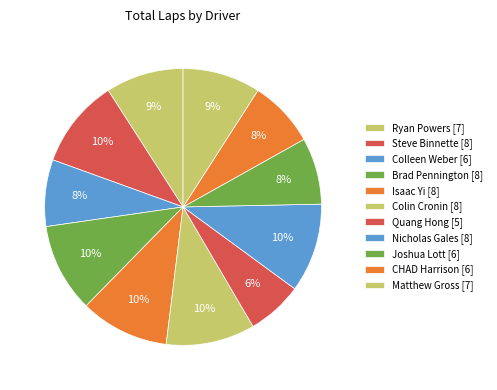

Rank the categories by value from lowest to highest.

Quang Hong, Colleen Weber, Joshua Lott, CHAD Harrison, Ryan Powers, Matthew Gross, Steve Binnette, Brad Pennington, Isaac Yi, Colin Cronin, Nicholas Gales